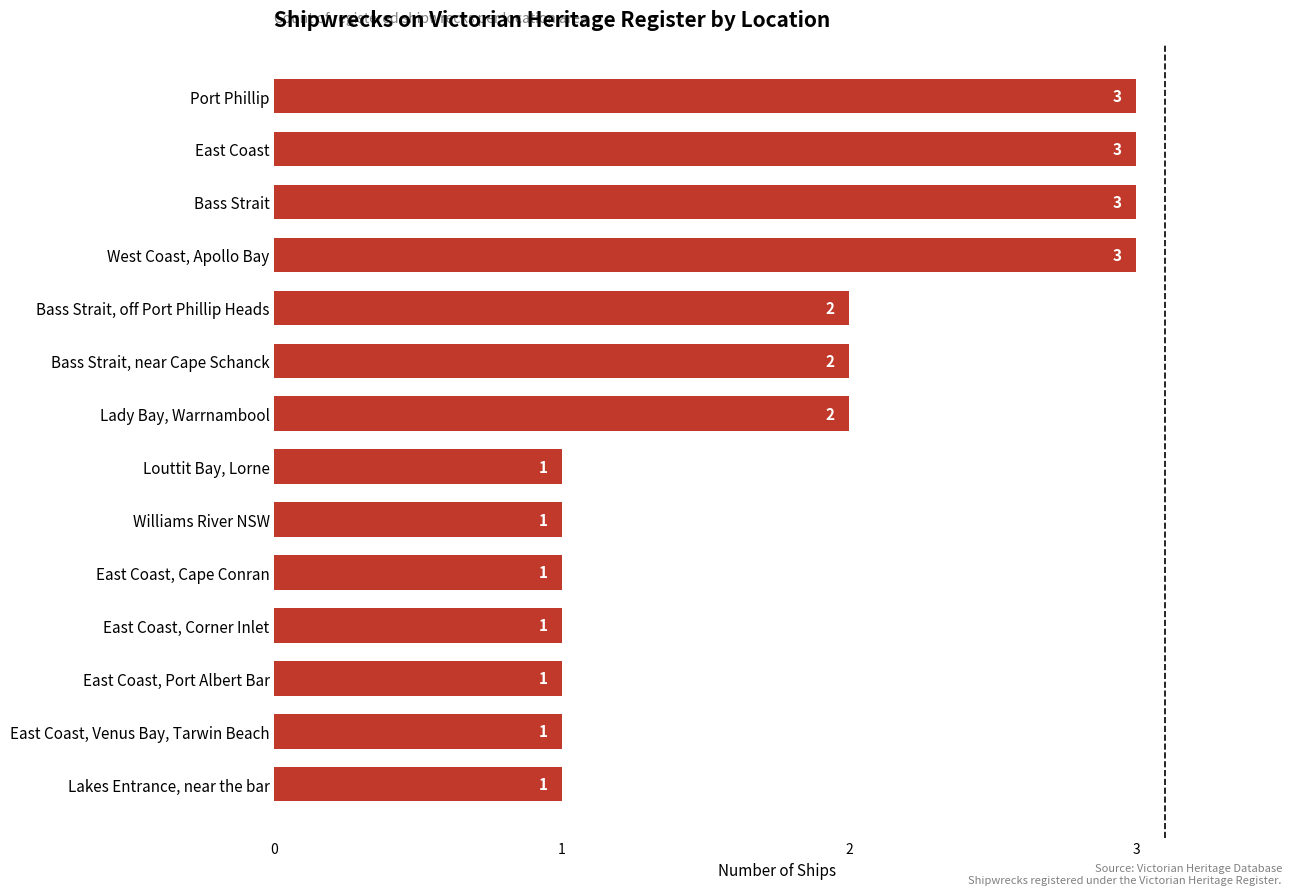

Reading bottom to top, transcribe all the data shown in this chart.

Lakes Entrance, near the bar=1	East Coast, Venus Bay, Tarwin Beach=1	East Coast, Port Albert Bar=1	East Coast, Corner Inlet=1	East Coast, Cape Conran=1	Williams River NSW=1	Louttit Bay, Lorne=1	Lady Bay, Warrnambool=2	Bass Strait, near Cape Schanck=2	Bass Strait, off Port Phillip Heads=2	West Coast, Apollo Bay=3	Bass Strait=3	East Coast=3	Port Phillip=3